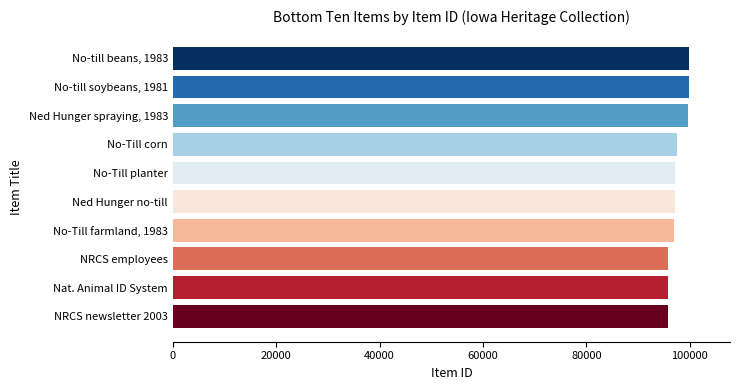

List the labels in order of value, largest first.

No-till beans, 1983, No-till soybeans, 1981, Ned Hunger spraying, 1983, No-Till corn, No-Till planter, Ned Hunger no-till, No-Till farmland, 1983, NRCS employees, Nat. Animal ID System, NRCS newsletter 2003